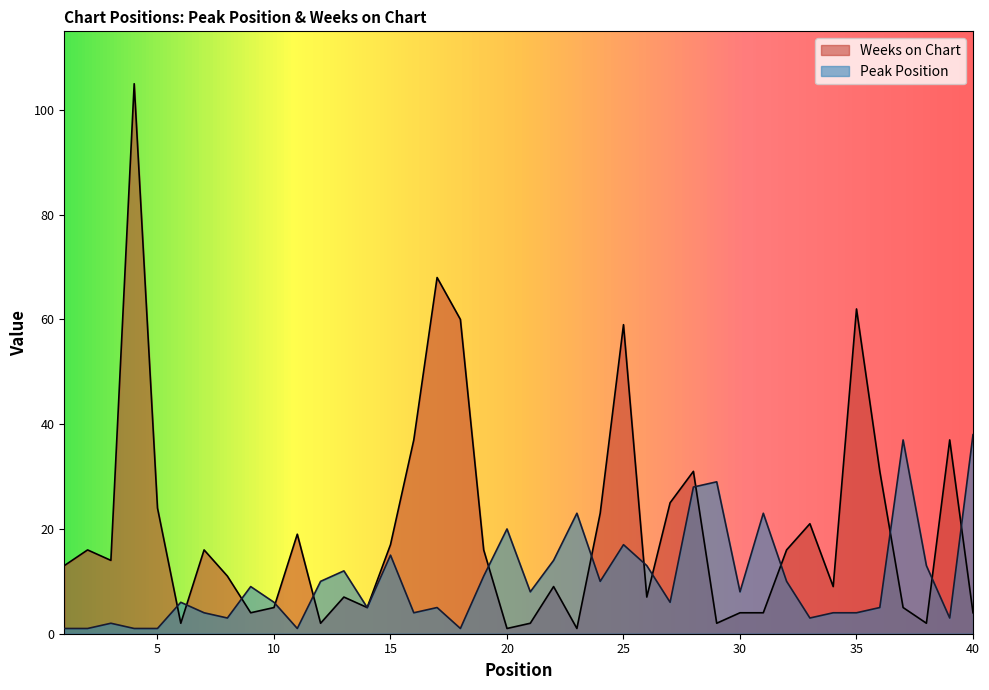

What is the average value of the Peak Position series?

10